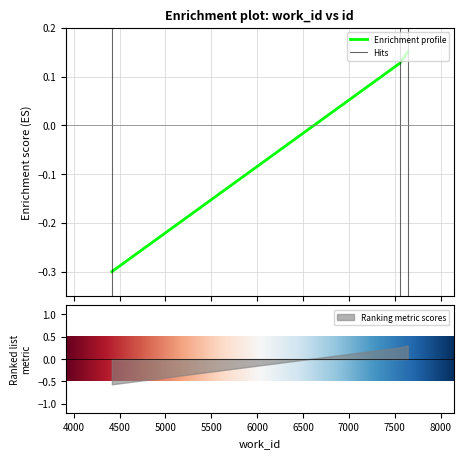

Where is the data nearest to the value 0?

7554